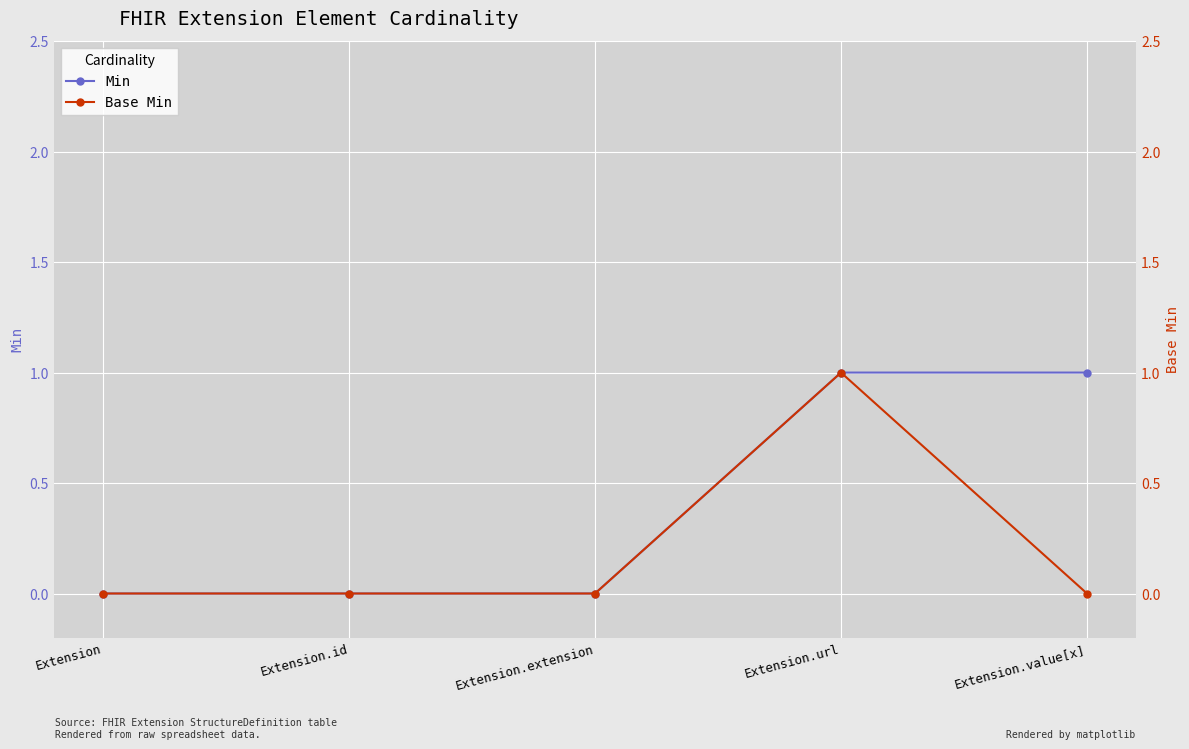

What is the sum of all Base Min values?

1